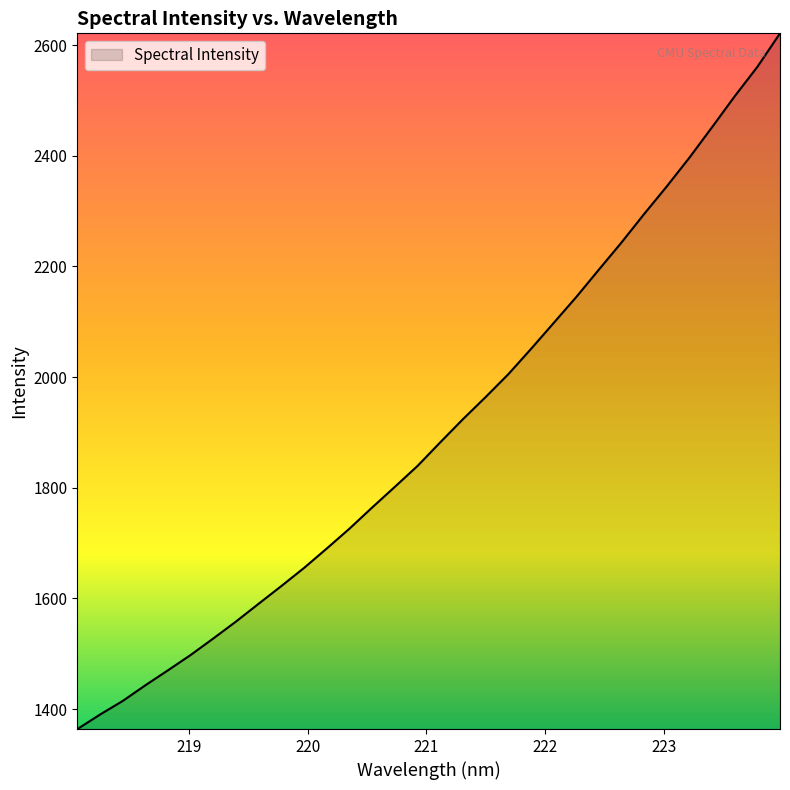

What is the difference between the maximum and minimum values?

1257.3